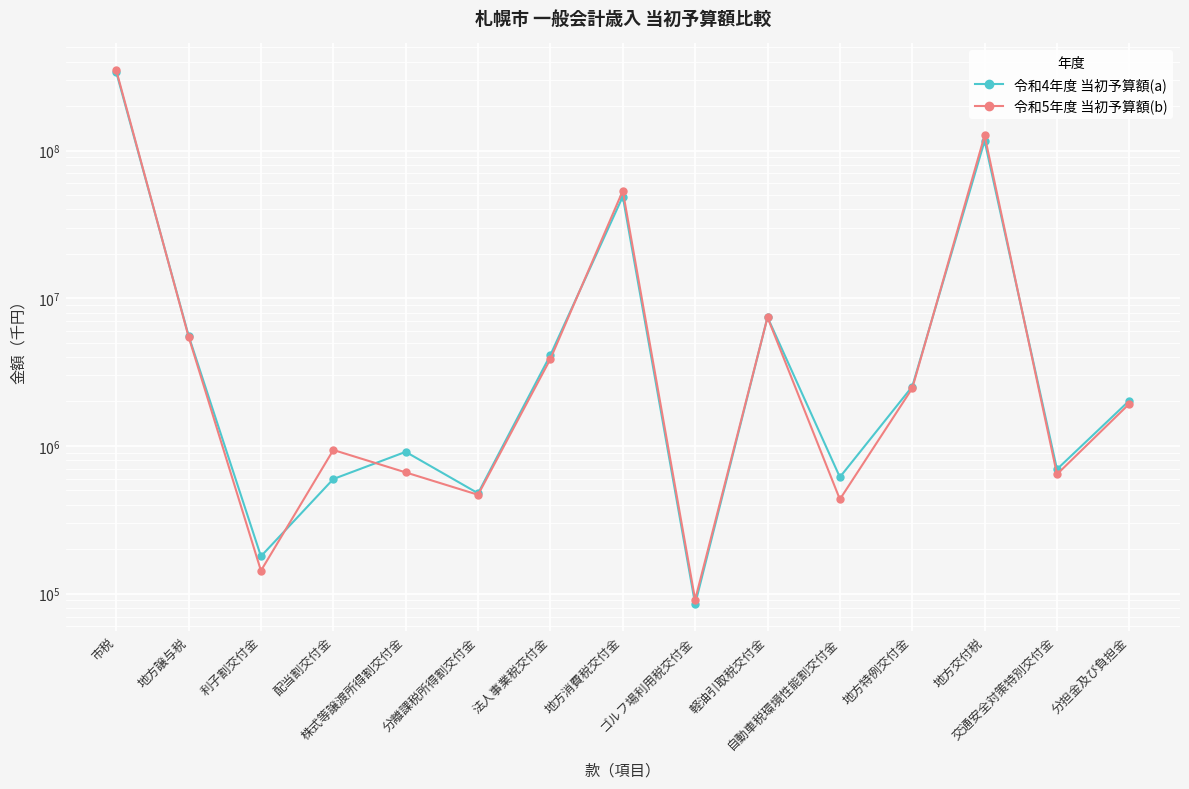

How many intersections are there between 令和5年度 当初予算額(b) and 令和4年度 当初予算額(a)?

7